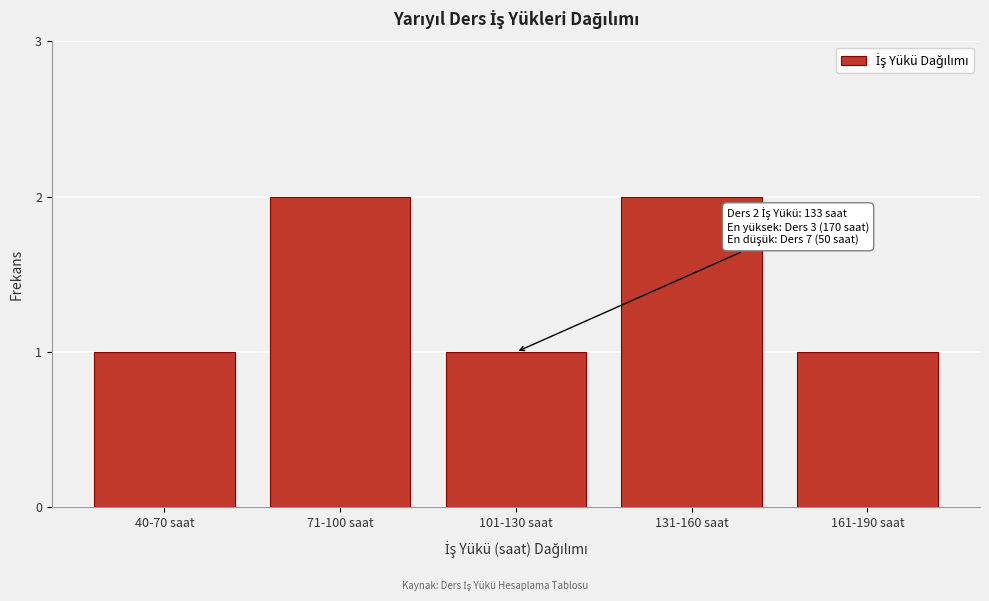

Reading left to right, what are all the values shown in this chart?

40-70 saat=1	71-100 saat=2	101-130 saat=1	131-160 saat=2	161-190 saat=1